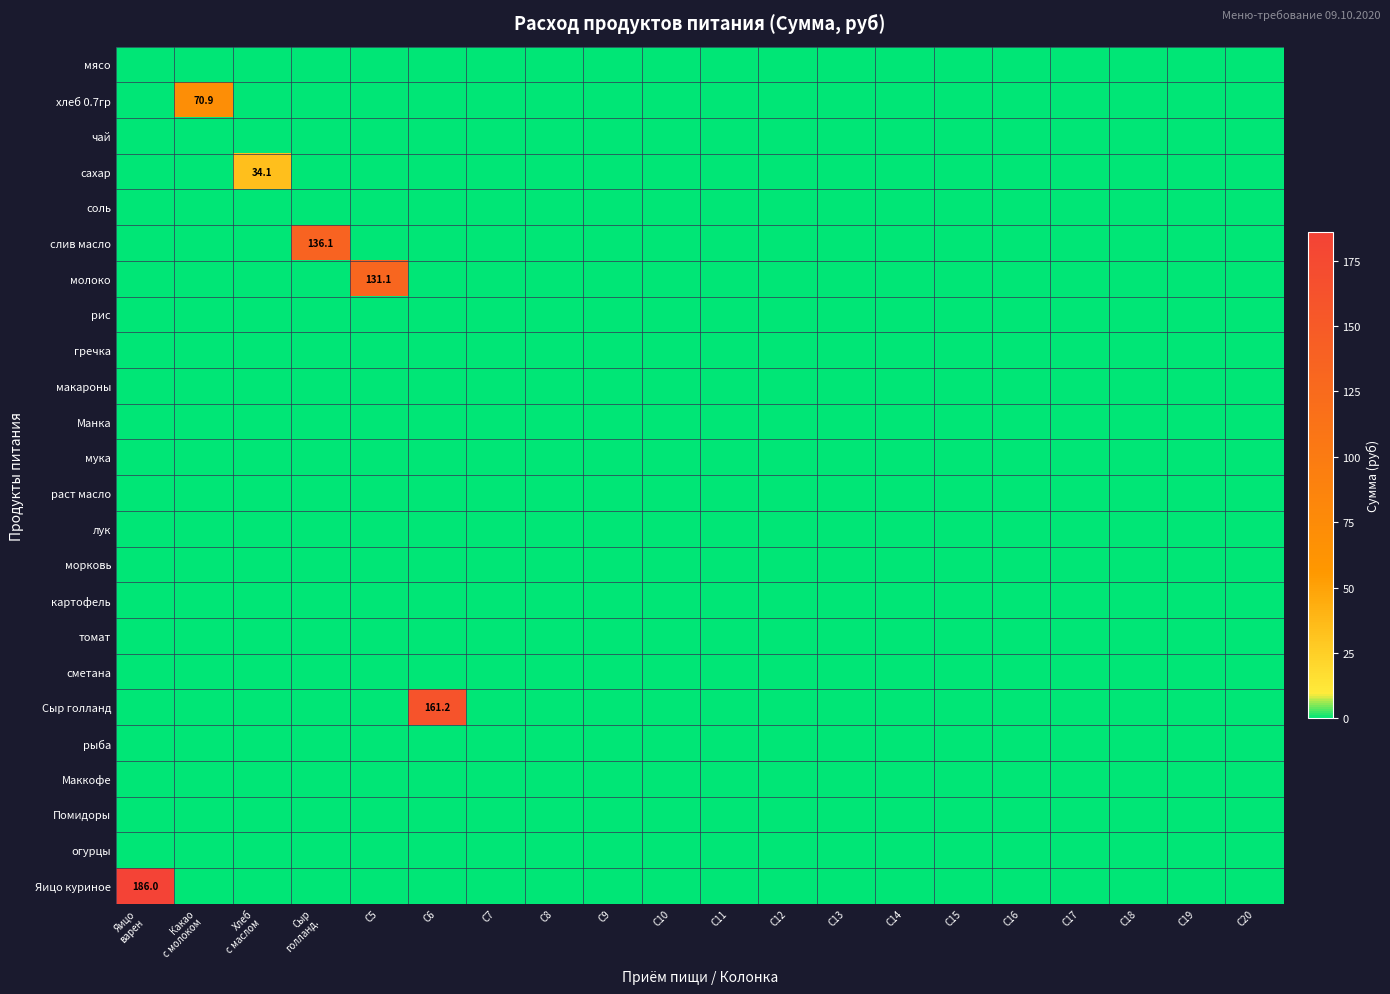

Which label corresponds to the smallest value in the chart?

Яицо
варен